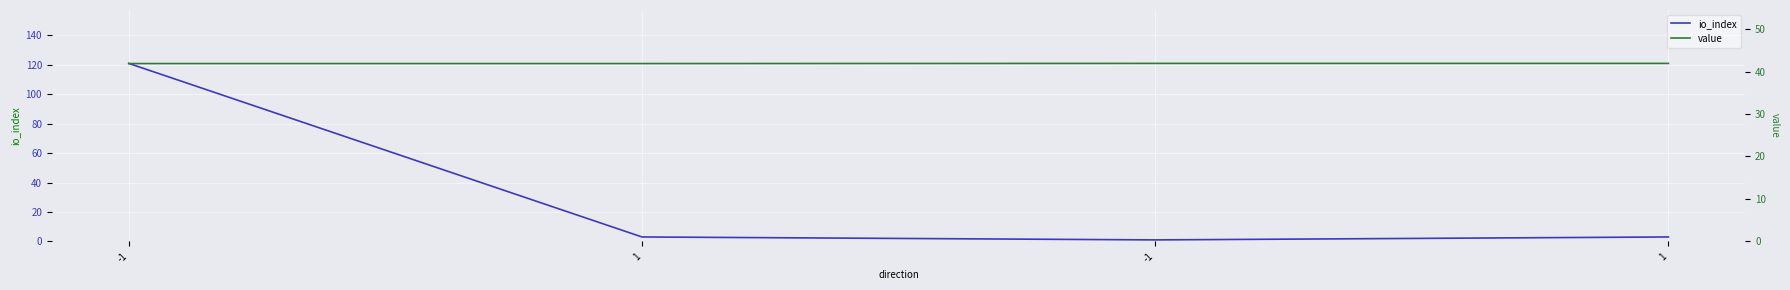

What is the label of the 1st point from the right?

1